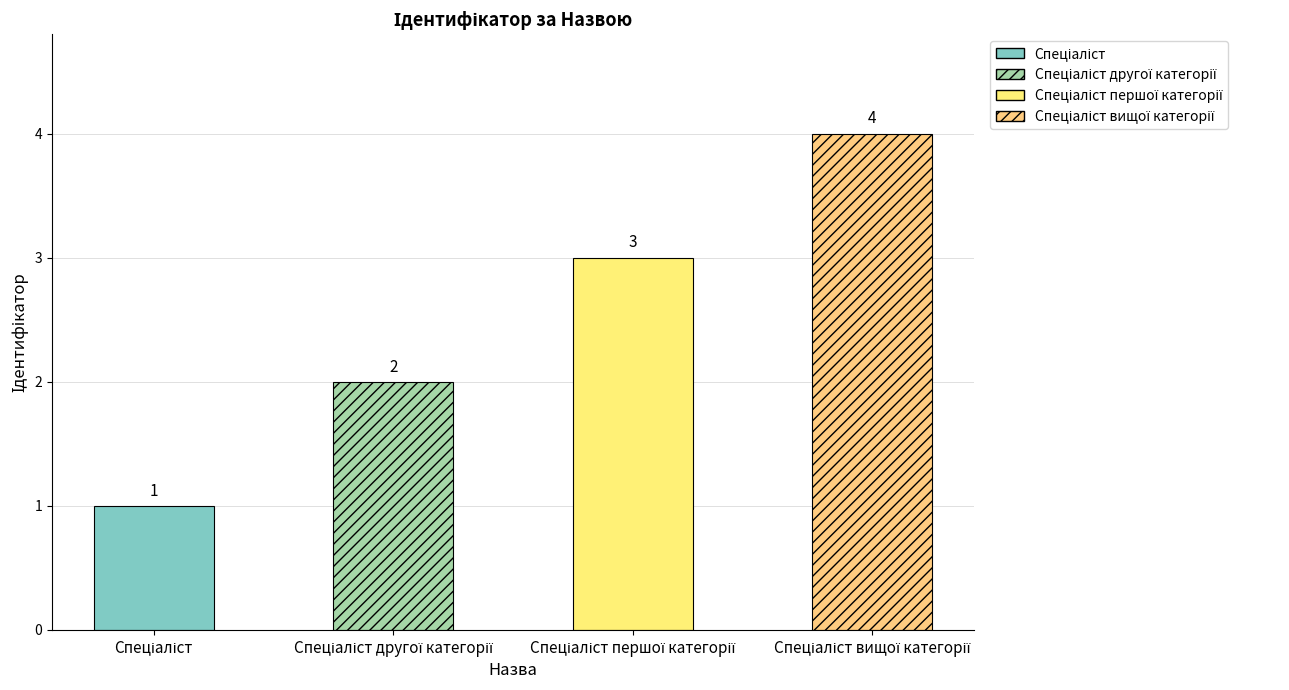

What is the sum of all values?

10